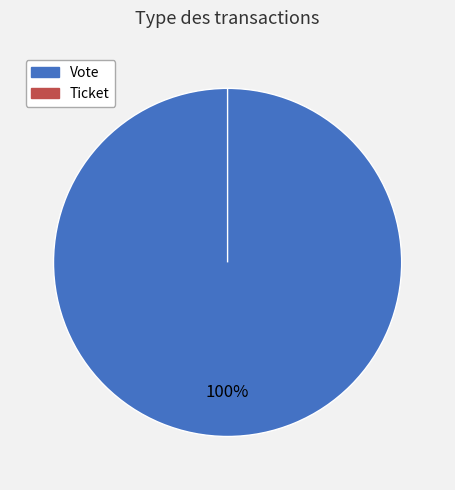

To the nearest percent, what is the difference between the Vote and Ticket slice percentages?

100%